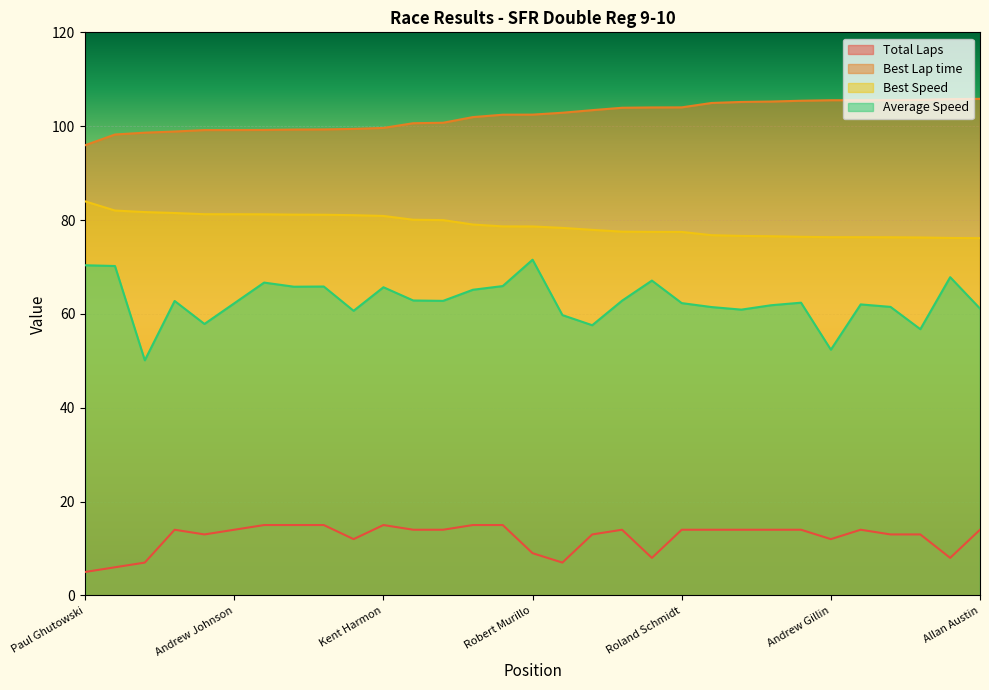

How many data points does each series have?

31